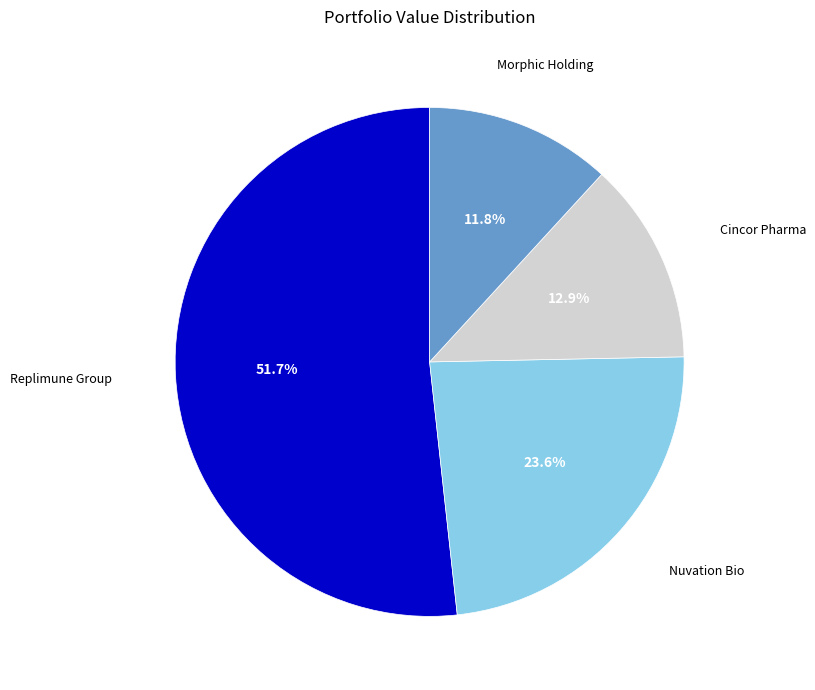

What is the total percentage of Morphic Holding and Cincor Pharma?

24.7%